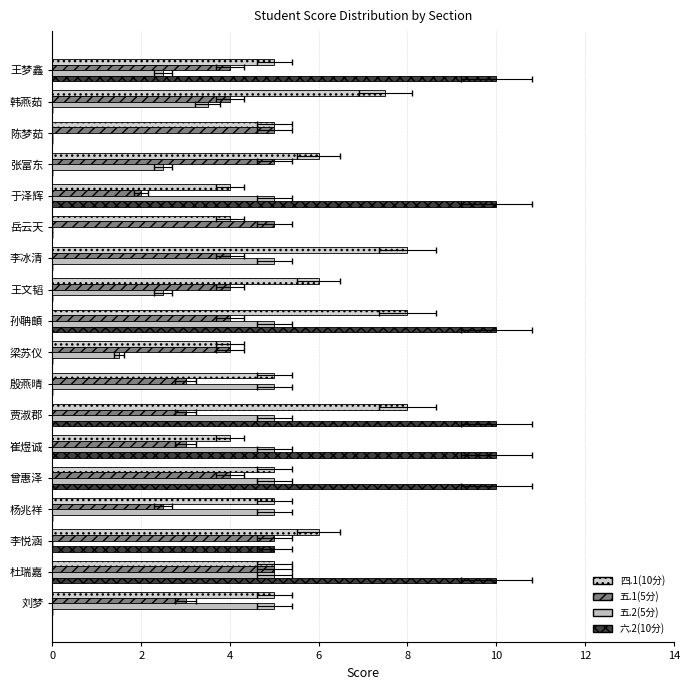

How many bars are there in each group?

4